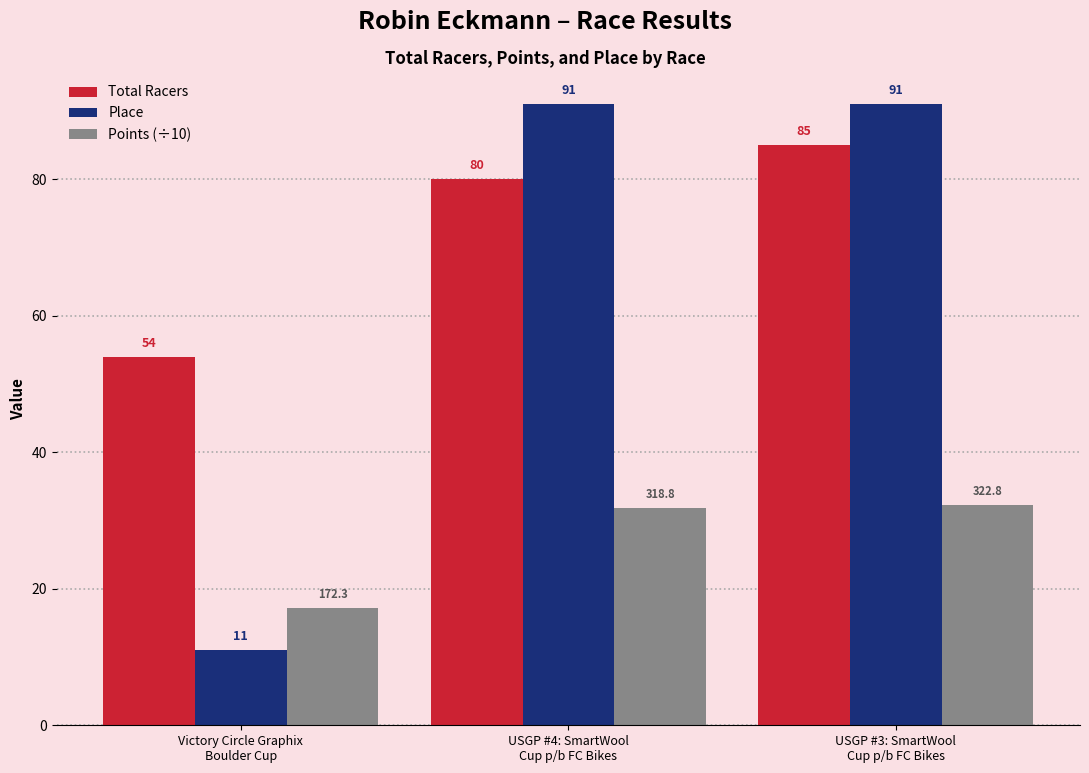

Rank the series by their average value, from lowest to highest.

Points (÷10), Place, Total Racers